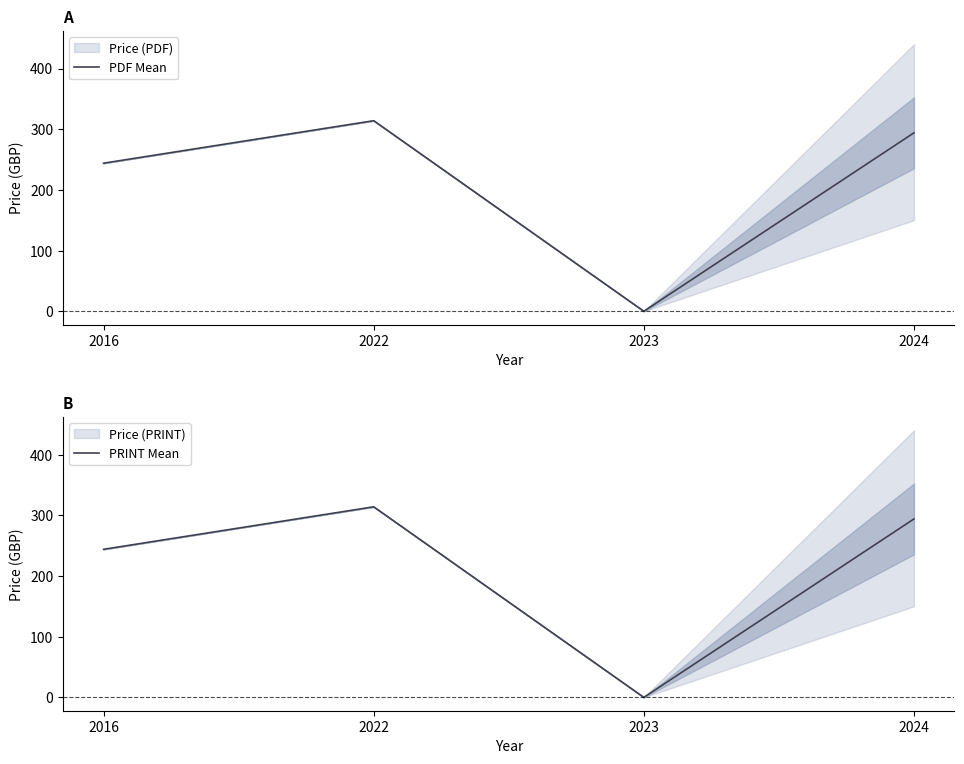

How many lines are shown in the chart?

2